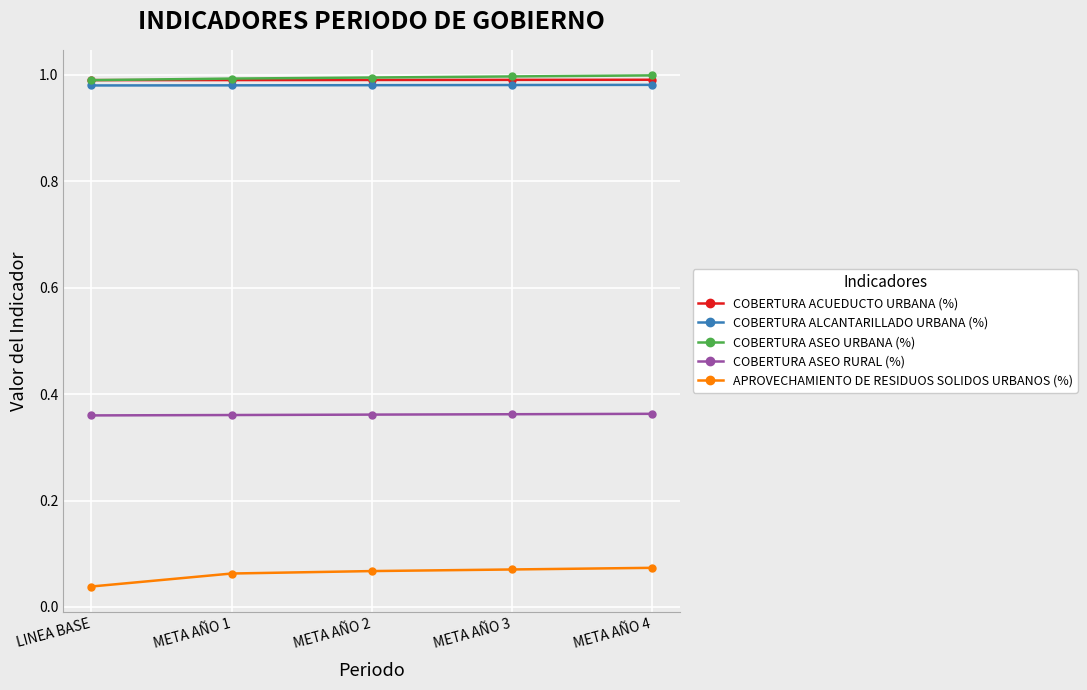

True or false: COBERTURA ASEO URBANA (%) and COBERTURA ASEO RURAL (%) intersect in this chart.

False